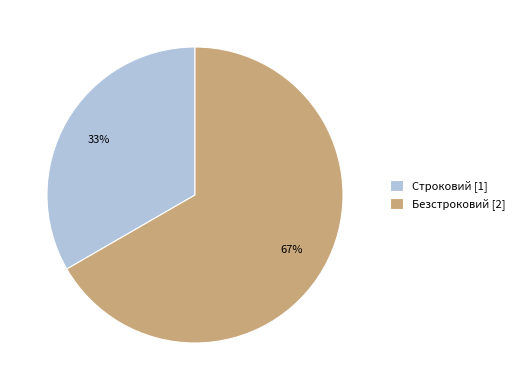

What percentage is the Строковий slice, to the nearest percent?

33%